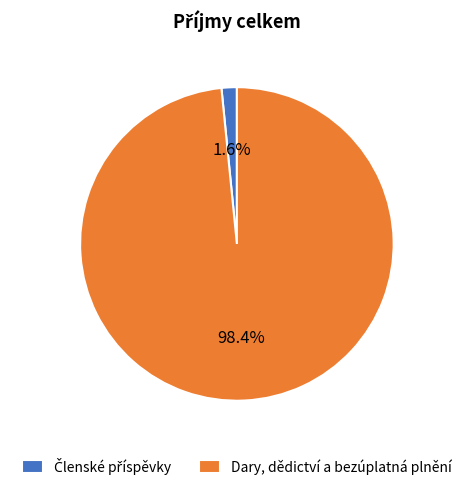

Which category has the biggest portion of the pie?

Dary, dědictví a bezúplatná plnění